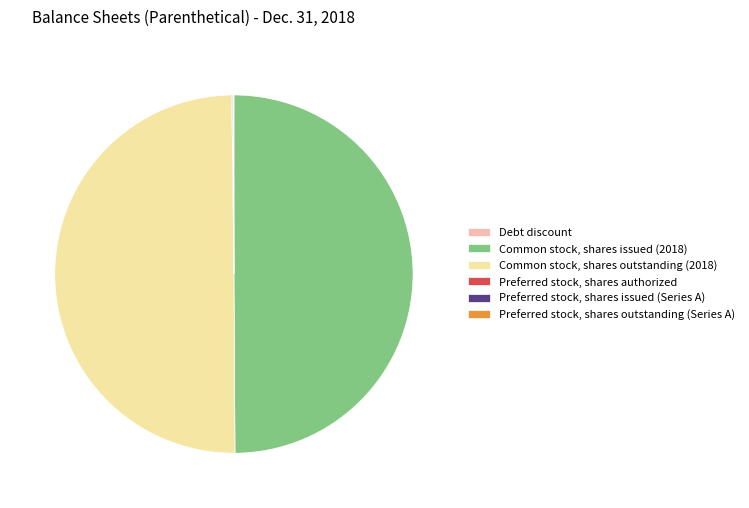

The Common stock, shares outstanding (2018) slice represents 50% of the pie. True or false?

True